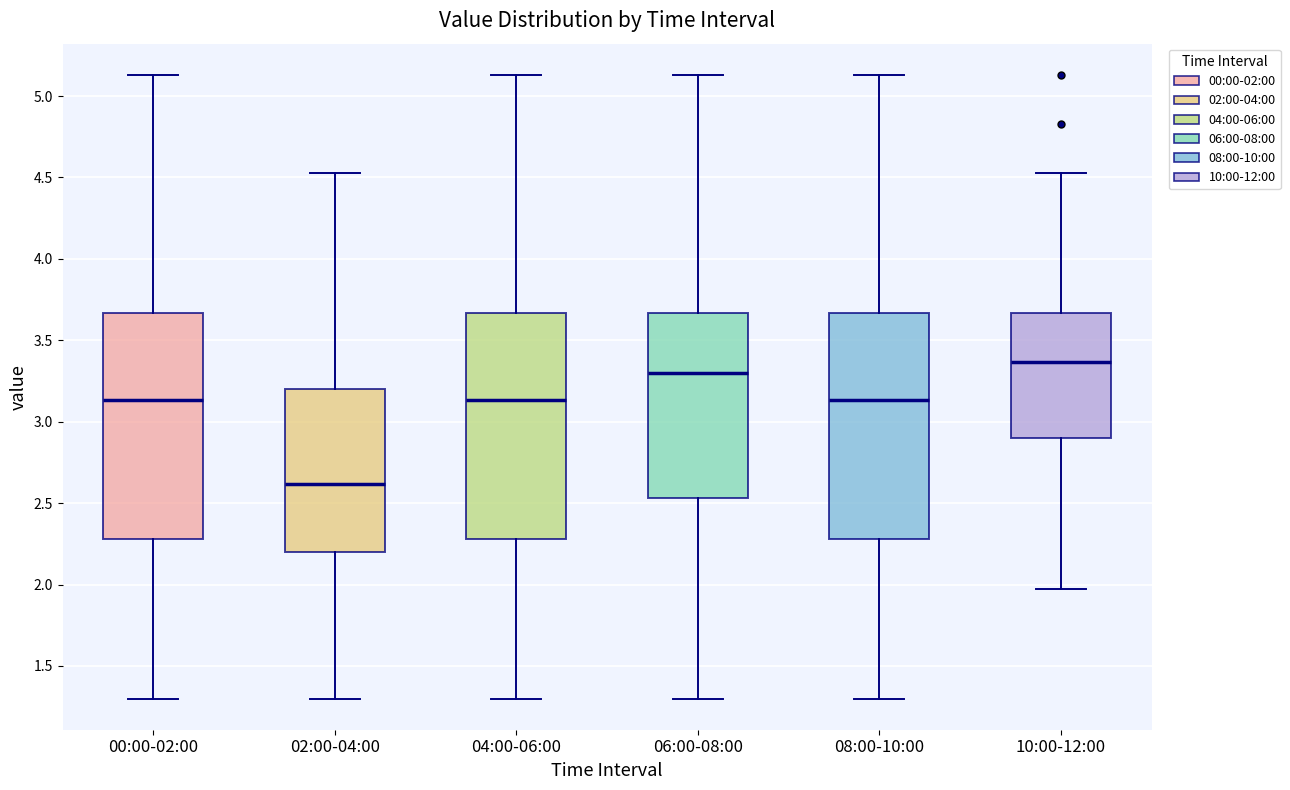

Where is the upper edge of the box for 04:00-06:00 on the y-axis? The values are not printed on the chart, so give them approximately, as read against the axis.

3.65